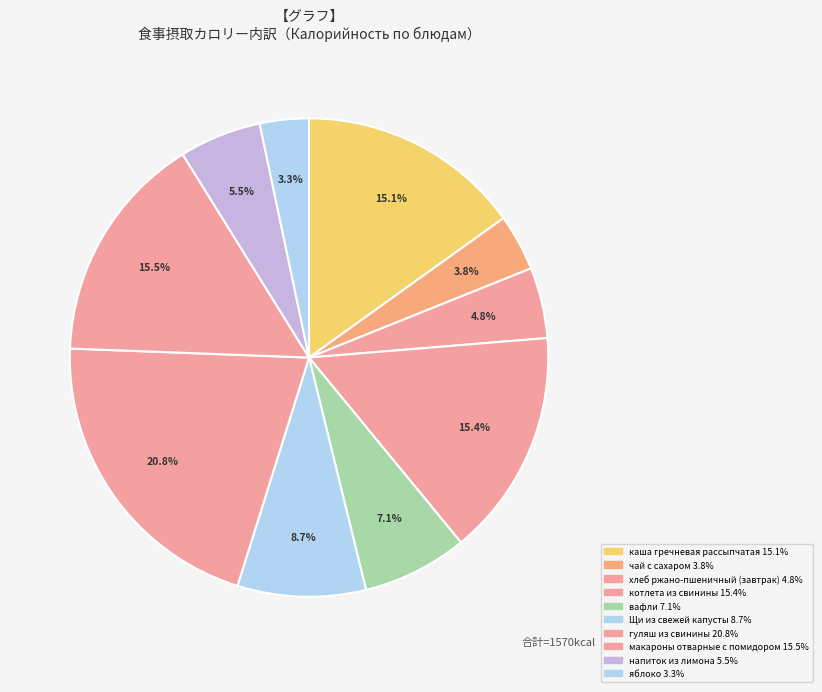

How many slices are in this pie chart?

10